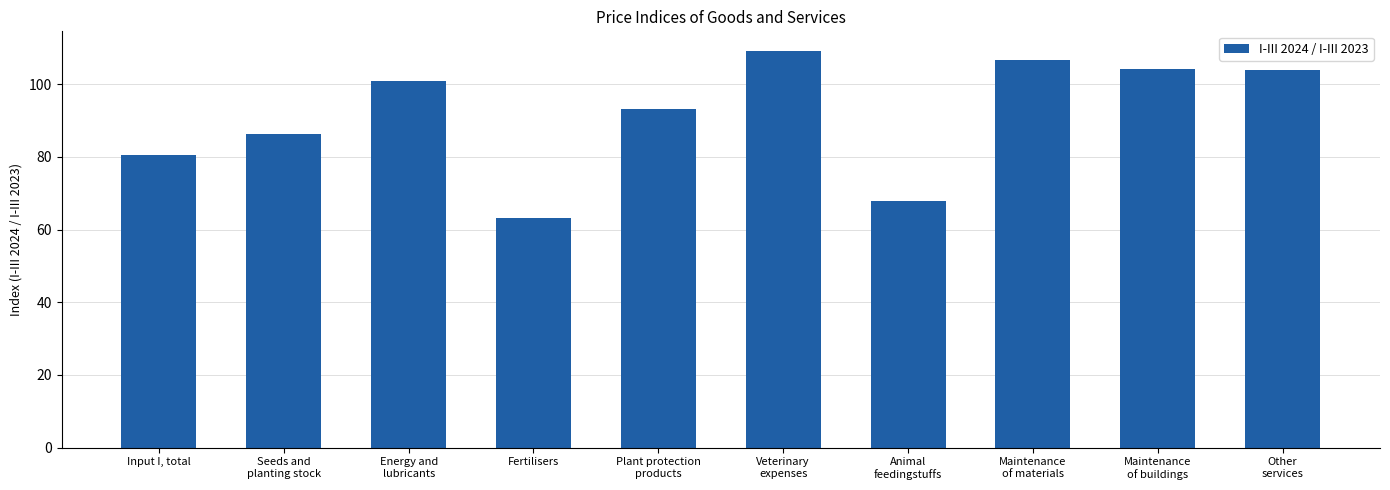

Rank the categories by value from highest to lowest.

Veterinary
expenses, Maintenance
of materials, Maintenance
of buildings, Other
services, Energy and
lubricants, Plant protection
products, Seeds and
planting stock, Input I, total, Animal
feedingstuffs, Fertilisers